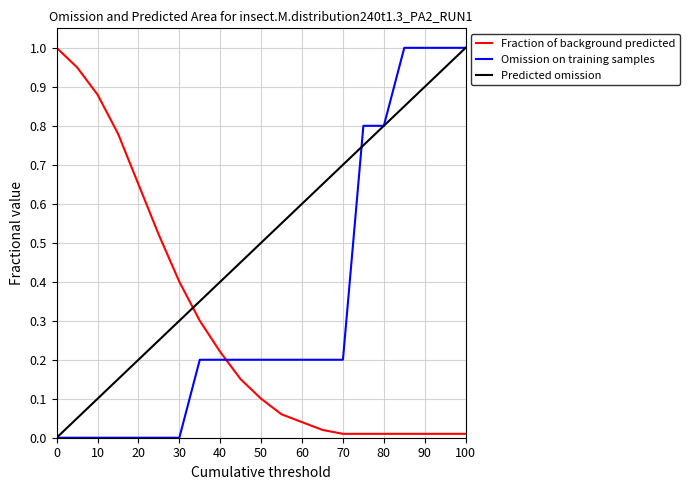

What is the greatest value displayed?

1.0